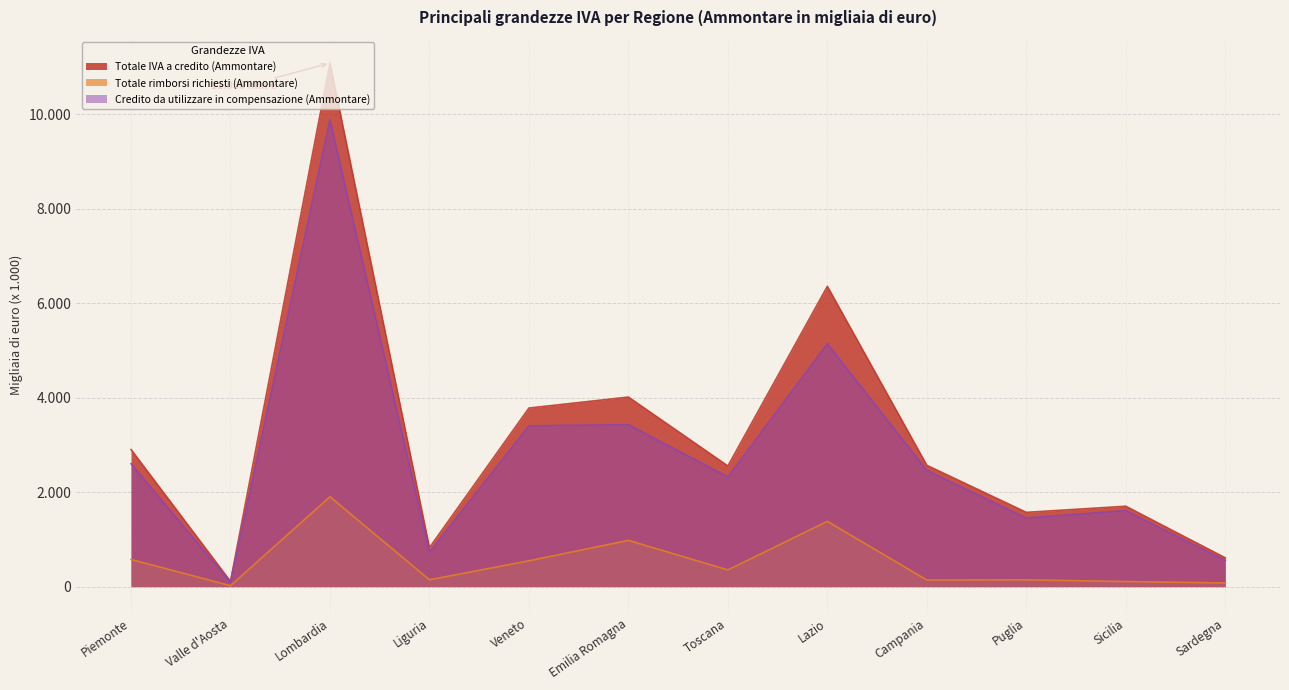

How many values in the Totale rimborsi richiesti (Ammontare) series exceed 353070?

5